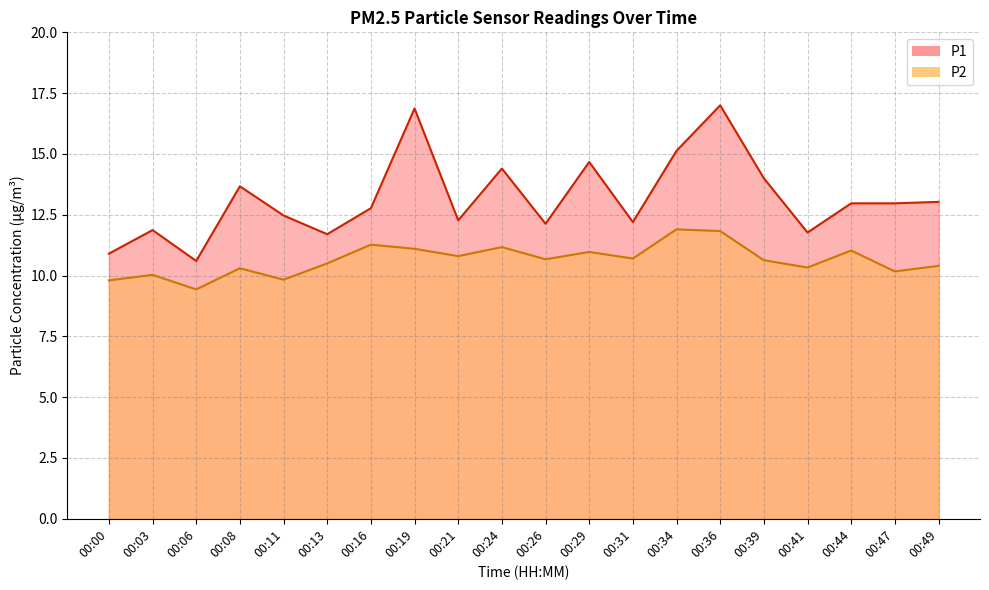

Which series has the widest spread of values?

P1